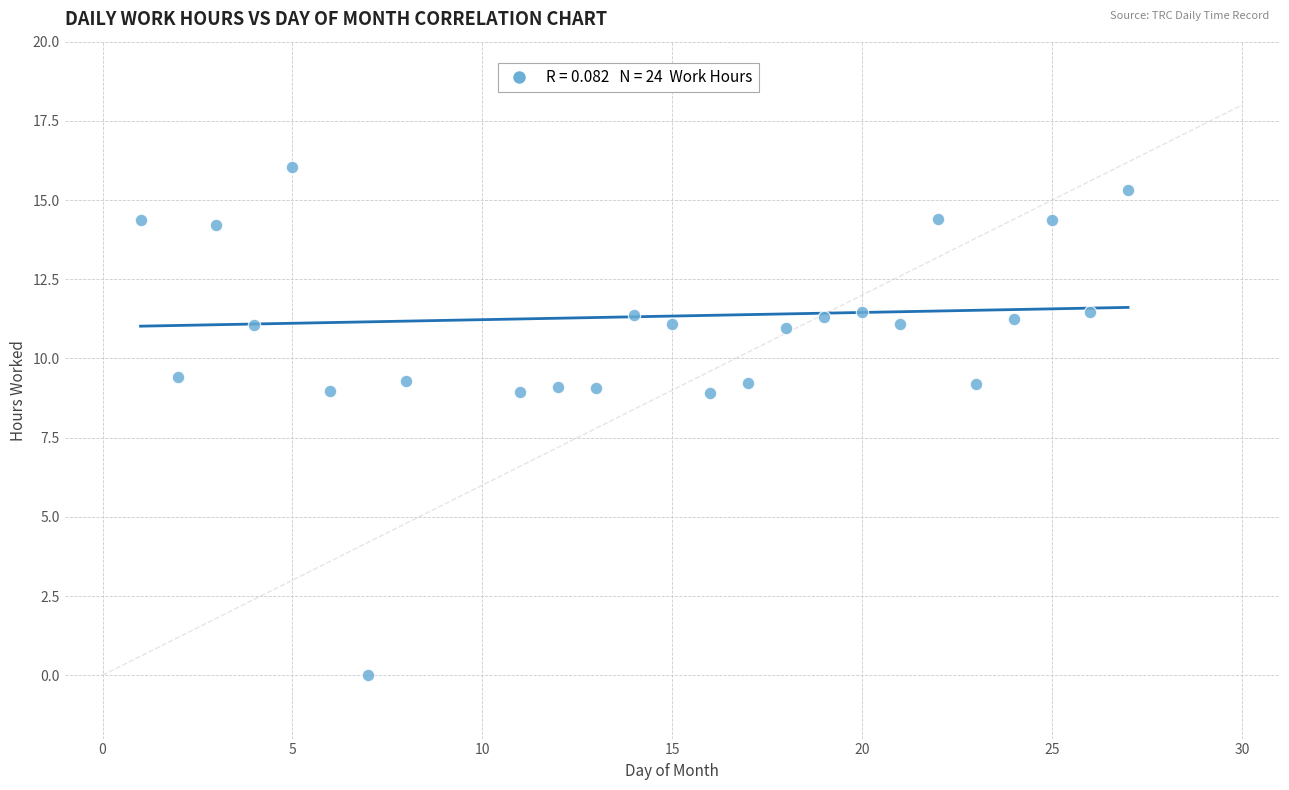

What is the range of Y values (max minus min)?

16.0